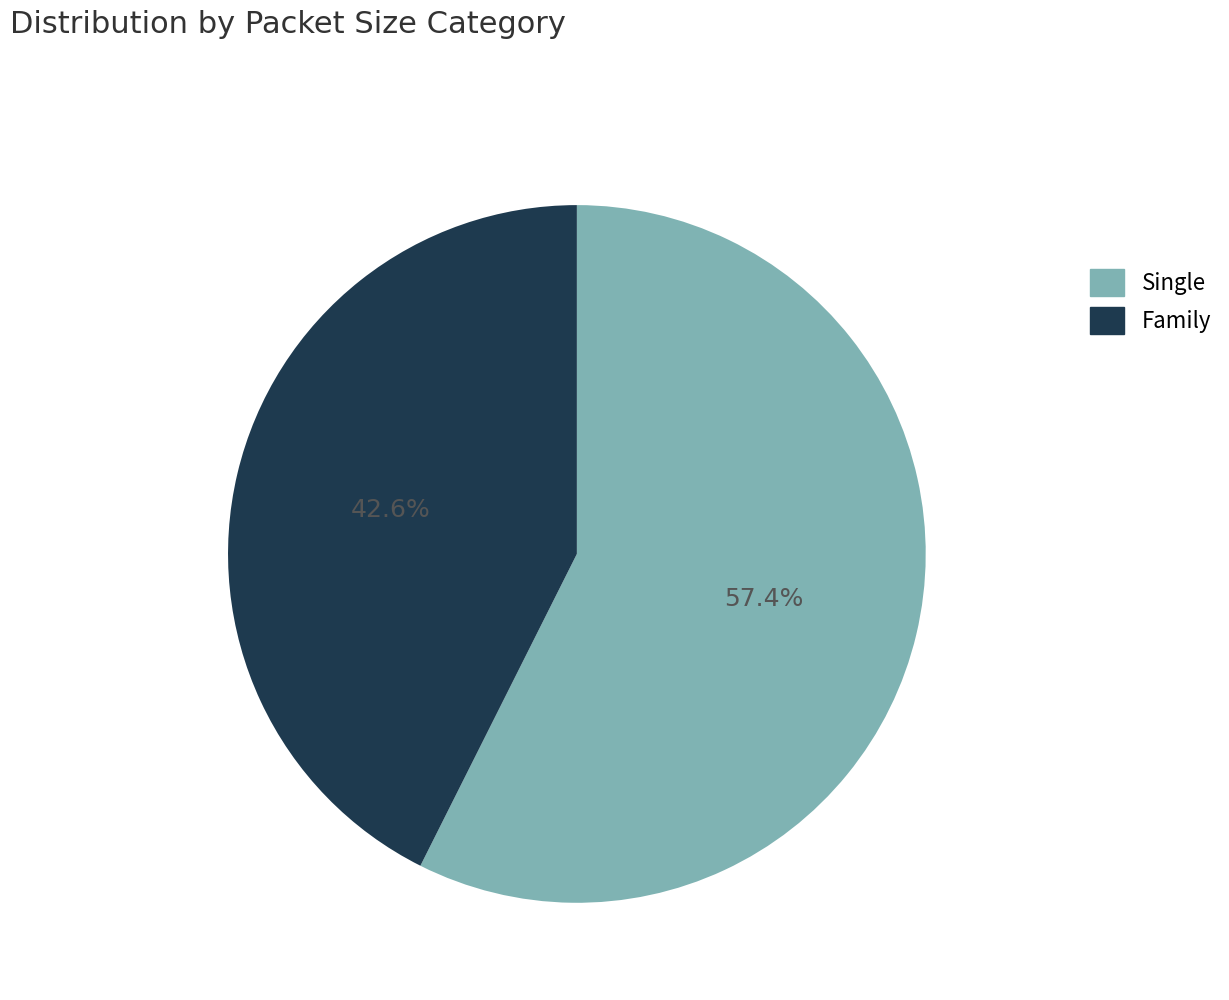

Is there any slice that represents more than half of the pie?

Yes